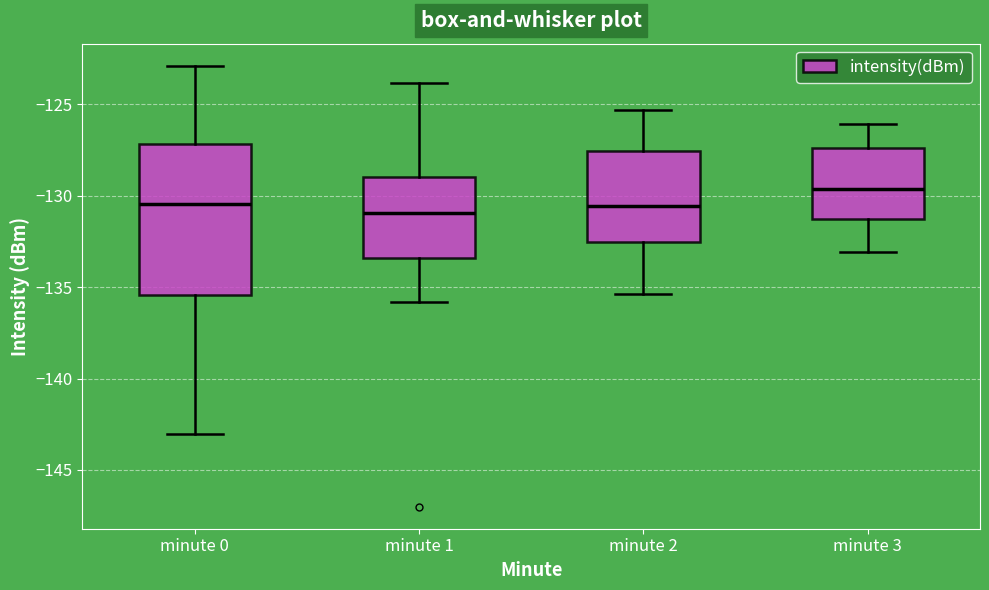

Reading left to right, transcribe this box plot: for each box, give where its median line is, the range the box spans, and where its two whiskers end, as read against the y-axis. The values are not printed on the chart, so give them approximately, as read against the axis.

minute 0: median -130.5, box -135.5 to -127.0, whiskers -143.0 to -123.0
minute 1: median -131.0, box -133.5 to -129.0, whiskers -136.0 to -124.0
minute 2: median -130.5, box -132.5 to -127.5, whiskers -135.5 to -125.5
minute 3: median -129.5, box -131.0 to -127.5, whiskers -133.0 to -126.0